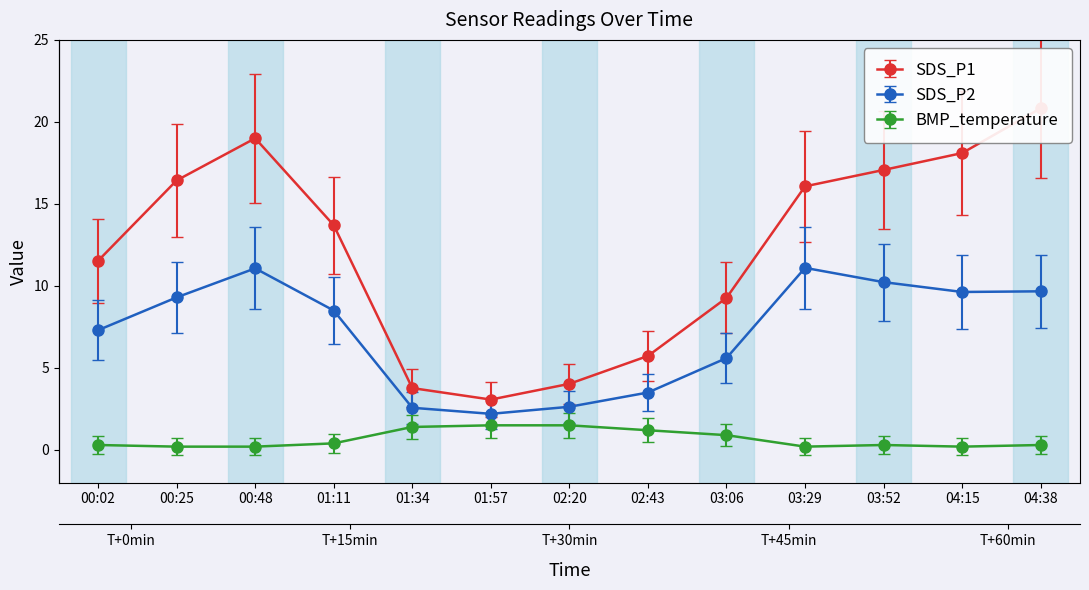

Between 01:34 and 04:15, which series saw the biggest shift?

SDS_P1